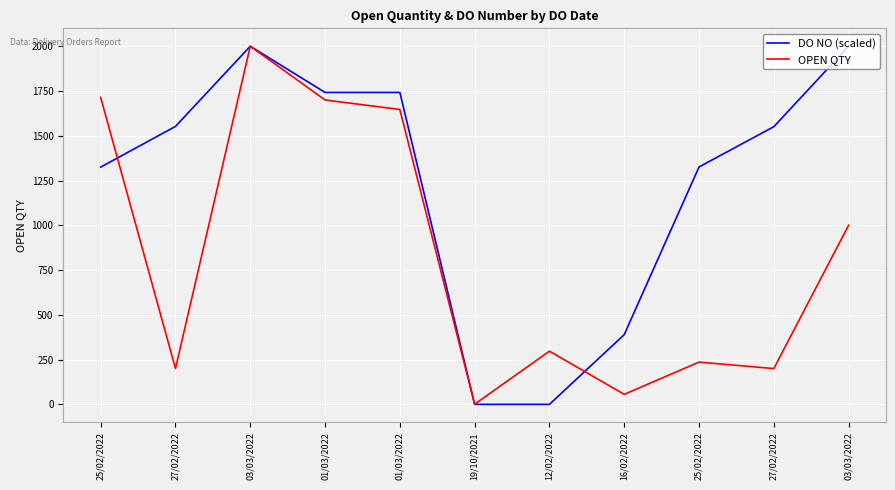

What is the sum of all DO NO (scaled) values?

13627.3